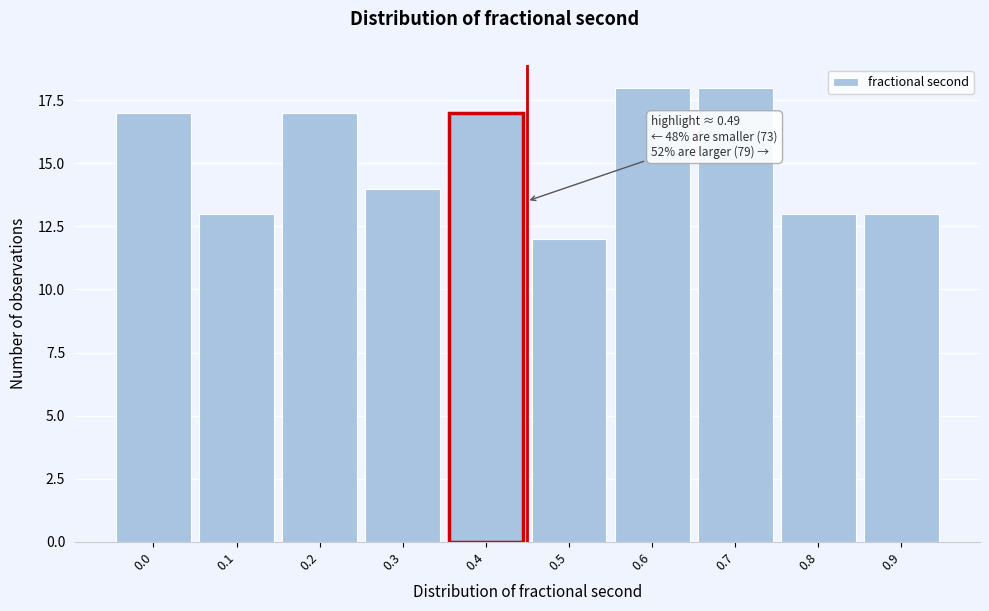

Reading right to left, list all the values displayed in this chart.

0.9=13	0.8=13	0.7=18	0.6=18	0.5=12	0.4=17	0.3=14	0.2=17	0.1=13	0.0=17